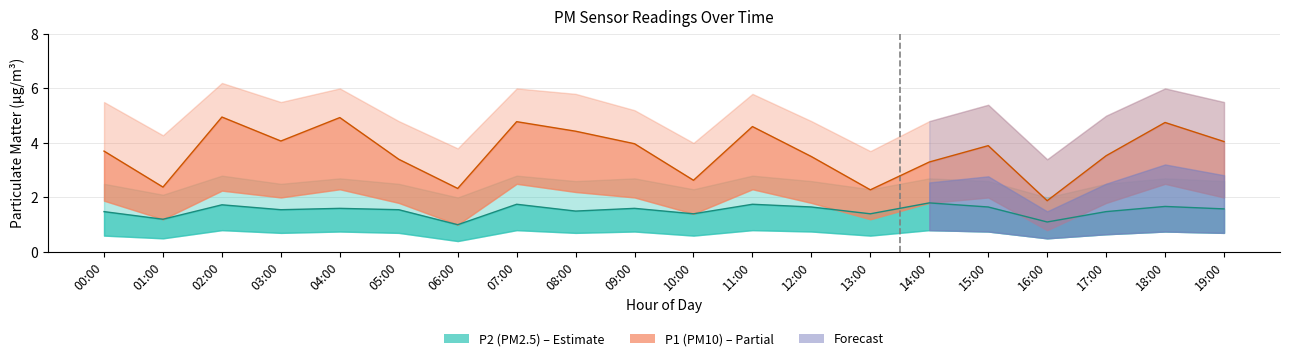

Which label corresponds to the smallest value in the chart?

06:00